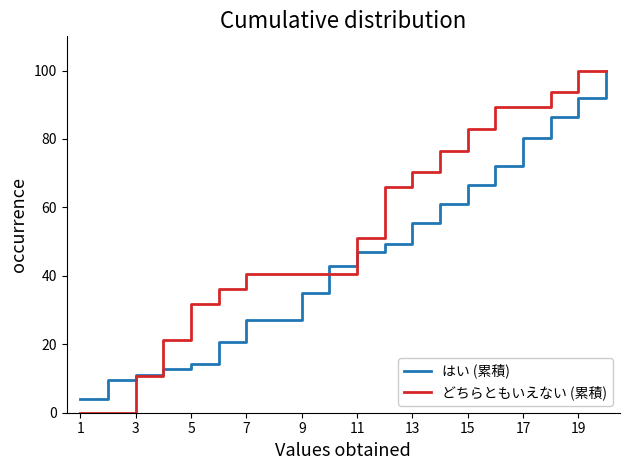

What is the lowest value of the はい (累積) series?

4.0